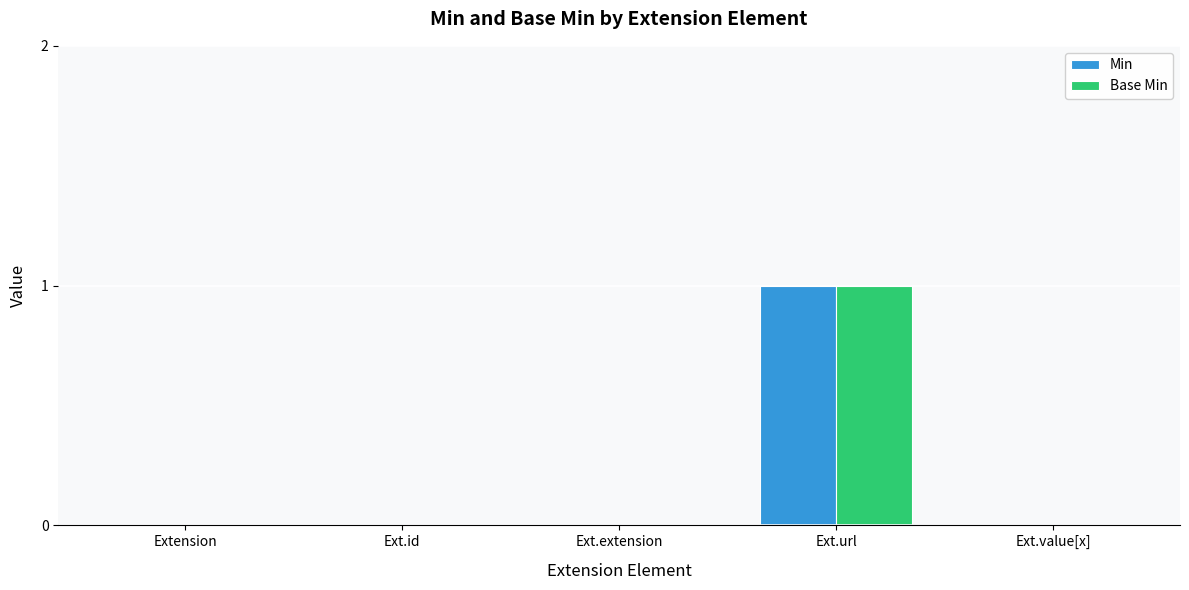

What are all the series names shown in the legend?

Min, Base Min